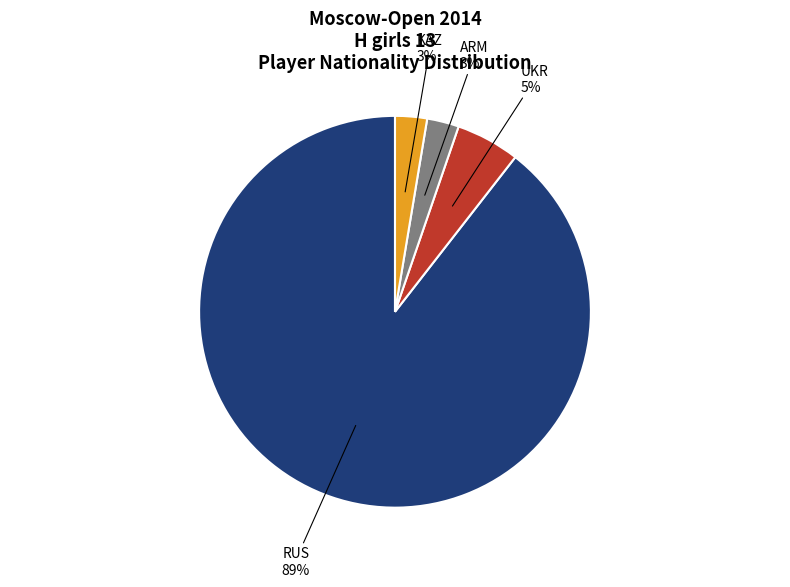

Do UKR and KAZ together represent more than half of the pie?

No